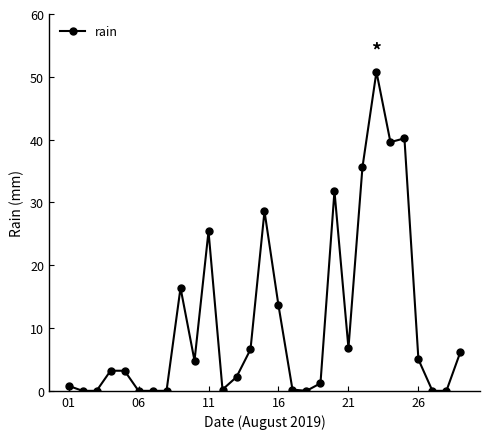

True or false: there are more than 0 points higher than both neighbors.

True